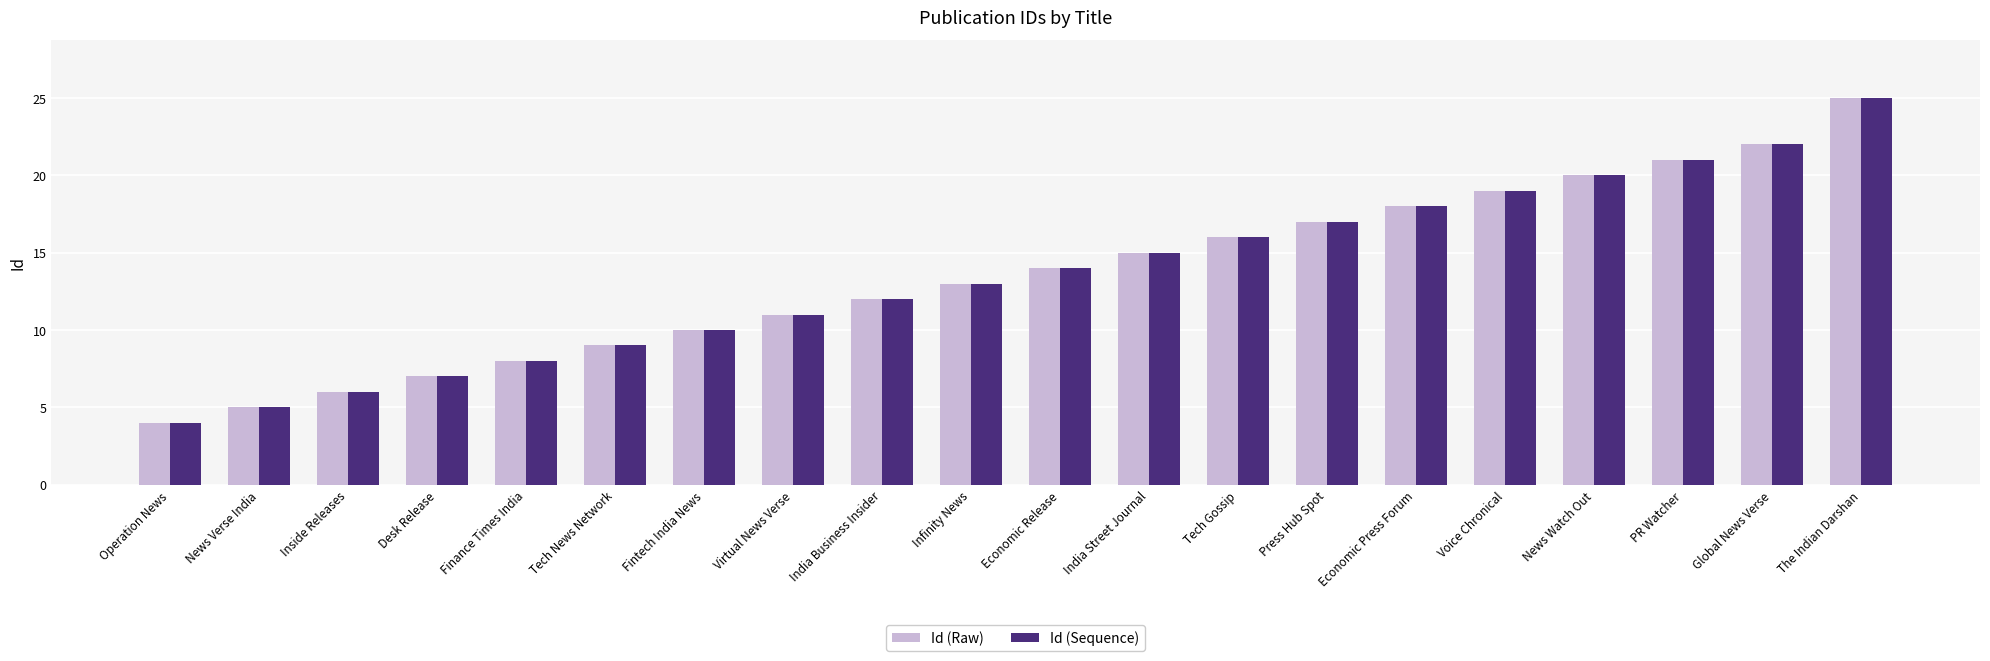

What is the greatest value displayed?

25